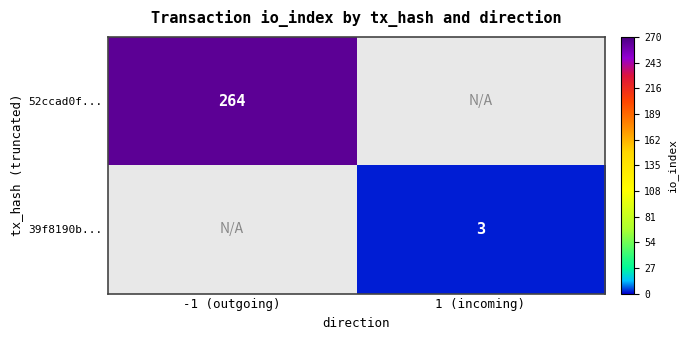

The value of 39f8190b... at 1 (incoming) is 3. True or false?

True